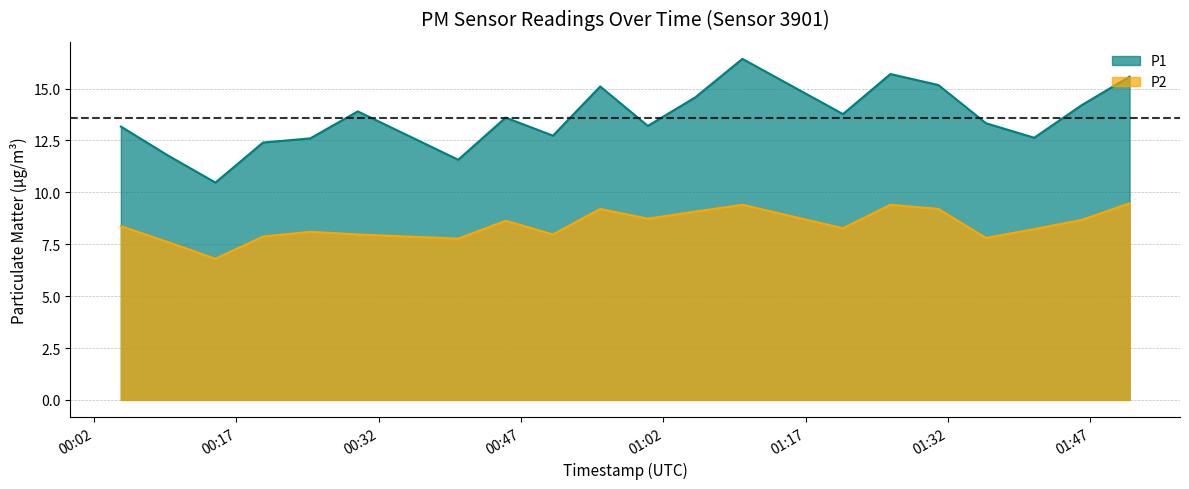

Which series has the largest total across all categories?

P1